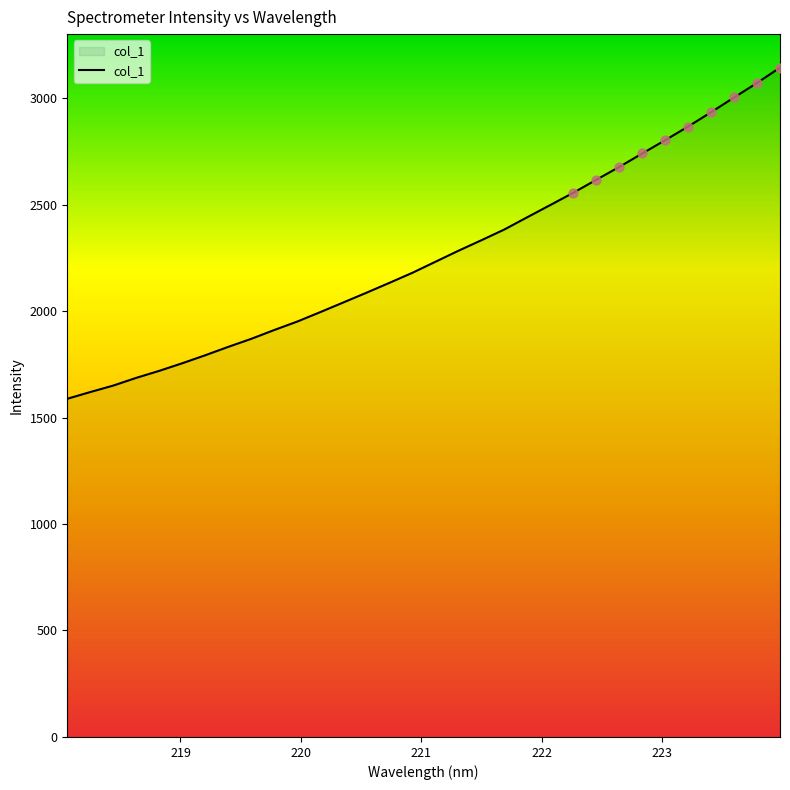

What is the smallest value displayed?

1588.0